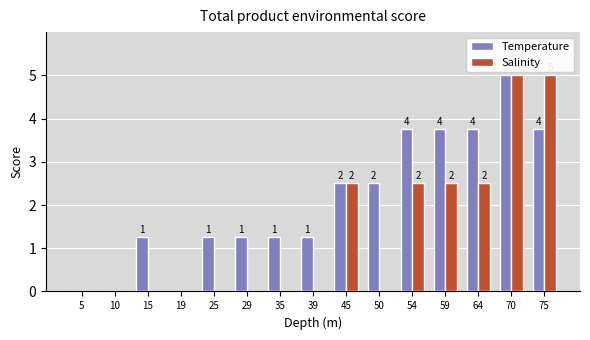

Which category has the highest value in the Salinity series?

70